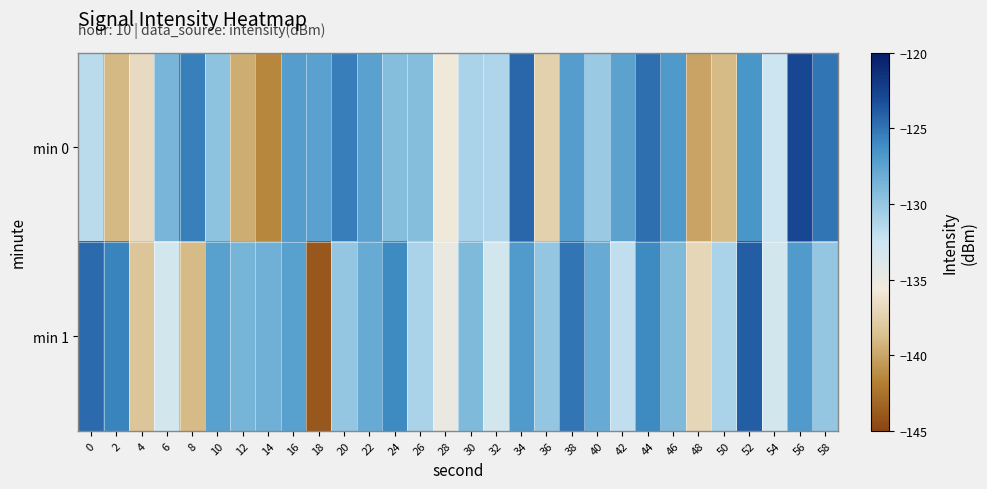

At 38, list the series in order from largest to smallest.

min 1, min 0